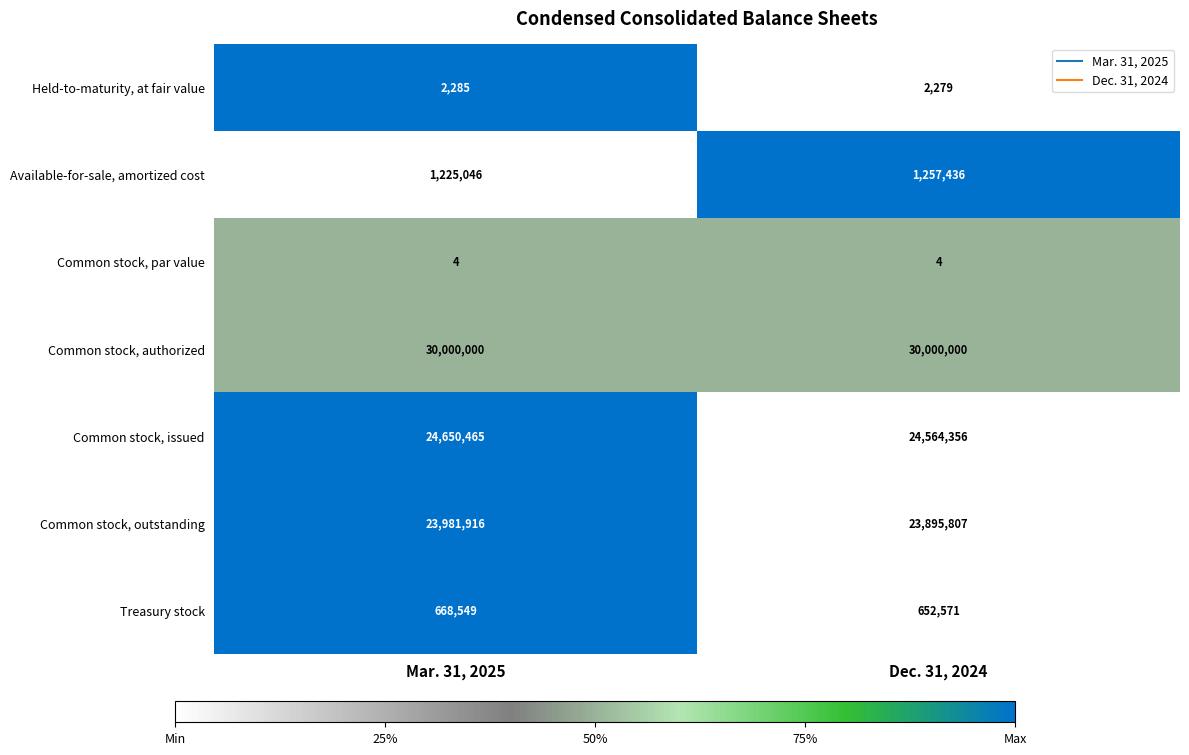

What is the difference between the maximum and minimum values in the Common stock, issued series?

86109